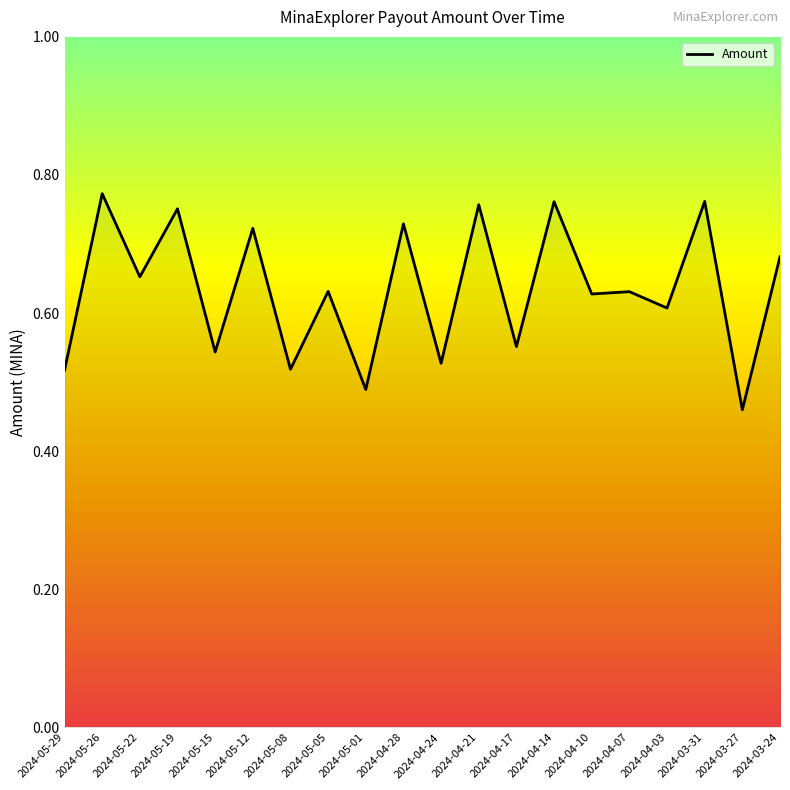

What position from the left is 2024-04-07?

16